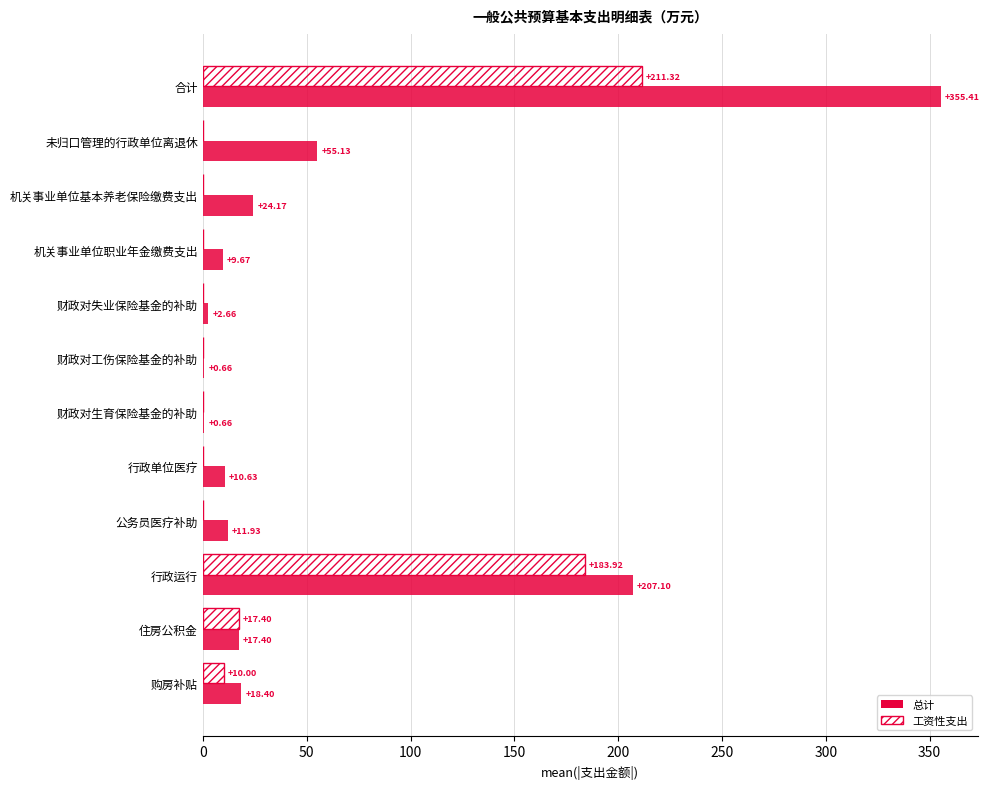

What is the total value across all series at 机关事业单位基本养老保险缴费支出?

24.2